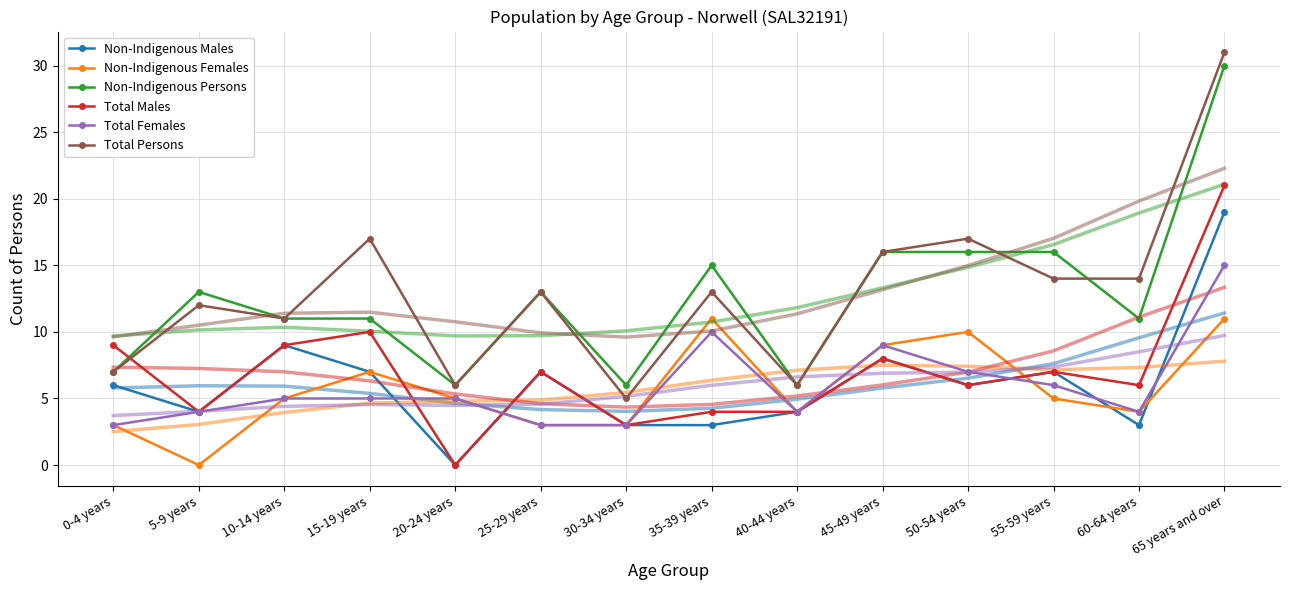

What position from the right is 65 years and over?

1